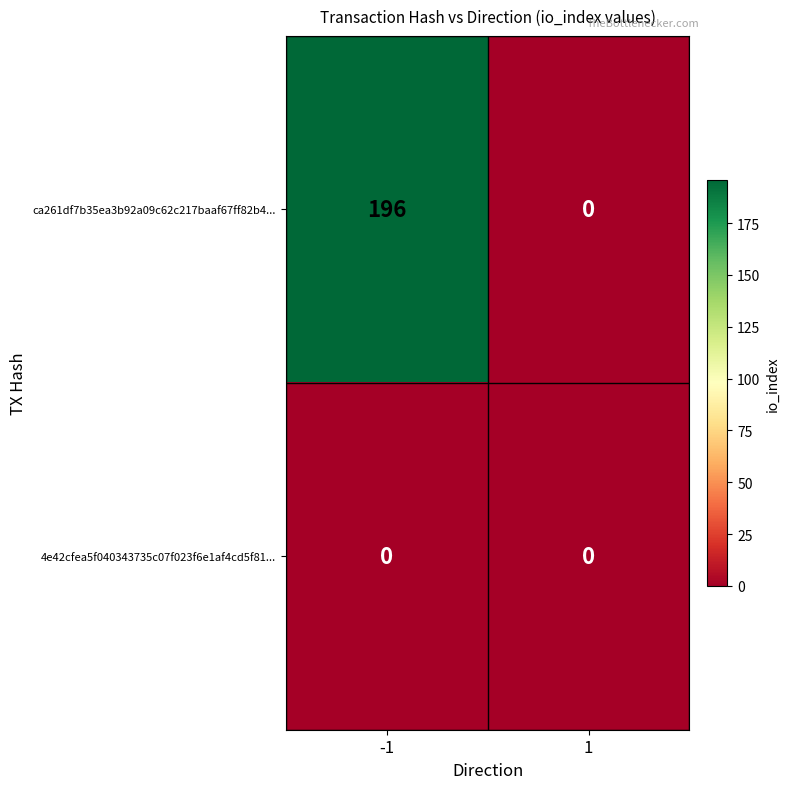

Reading right to left, list all the values displayed in this chart.

ca261df7b35ea3b92a09c62c217baaf67ff82b4...: 0	196
4e42cfea5f040343735c07f023f6e1af4cd5f81...: 0	0